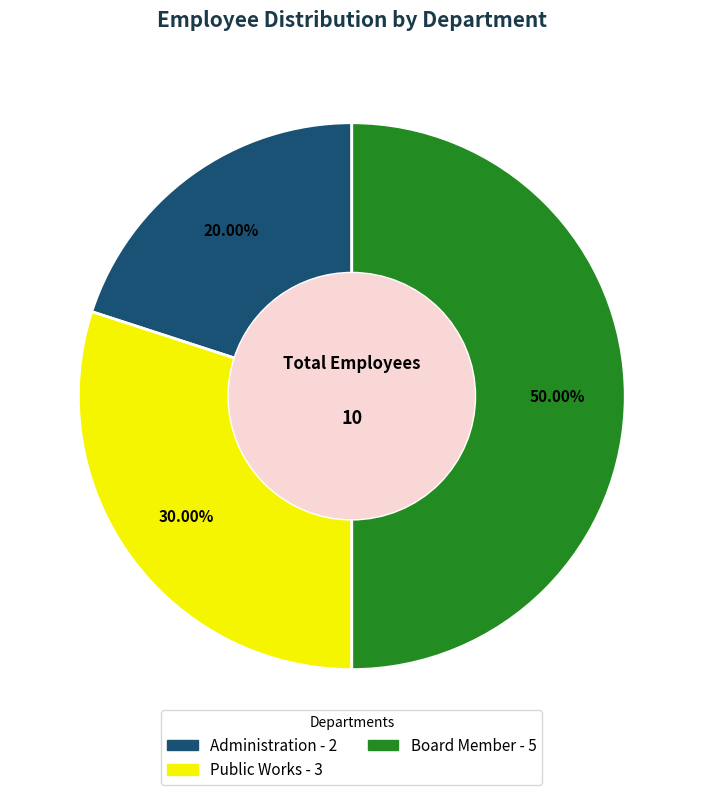

Does Public Works represent more than half of the total?

No